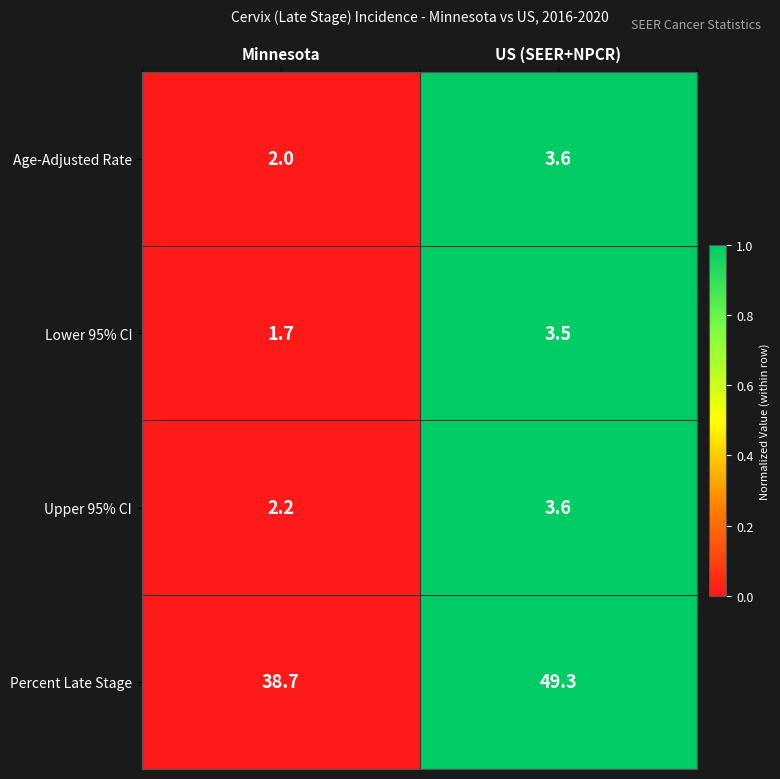

How many data points in Lower 95% CI are above 3?

1